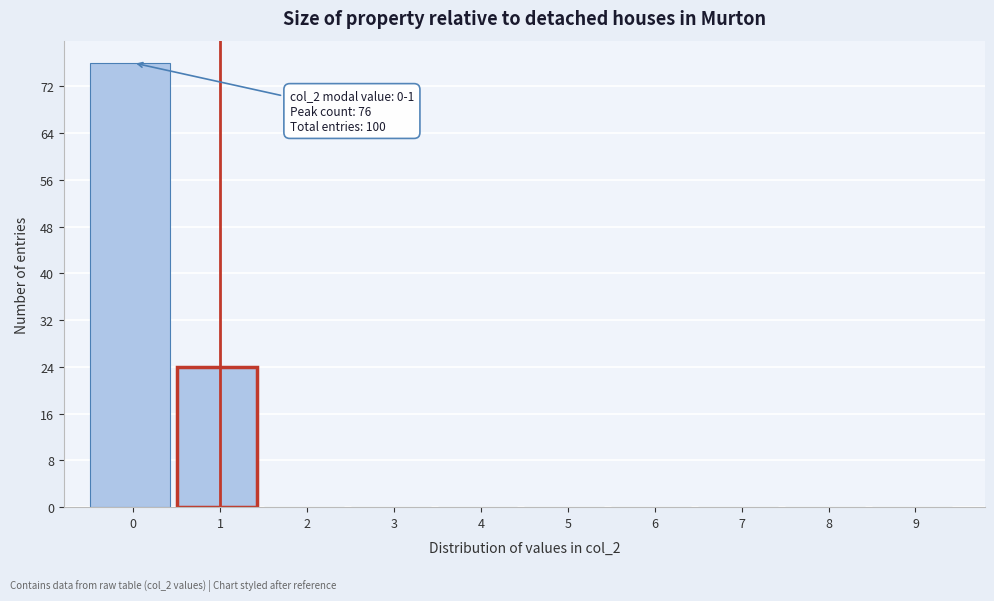

Reading right to left, transcribe all the data shown in this chart.

9=0	8=0	7=0	6=0	5=0	4=0	3=0	2=0	1=24	0=76